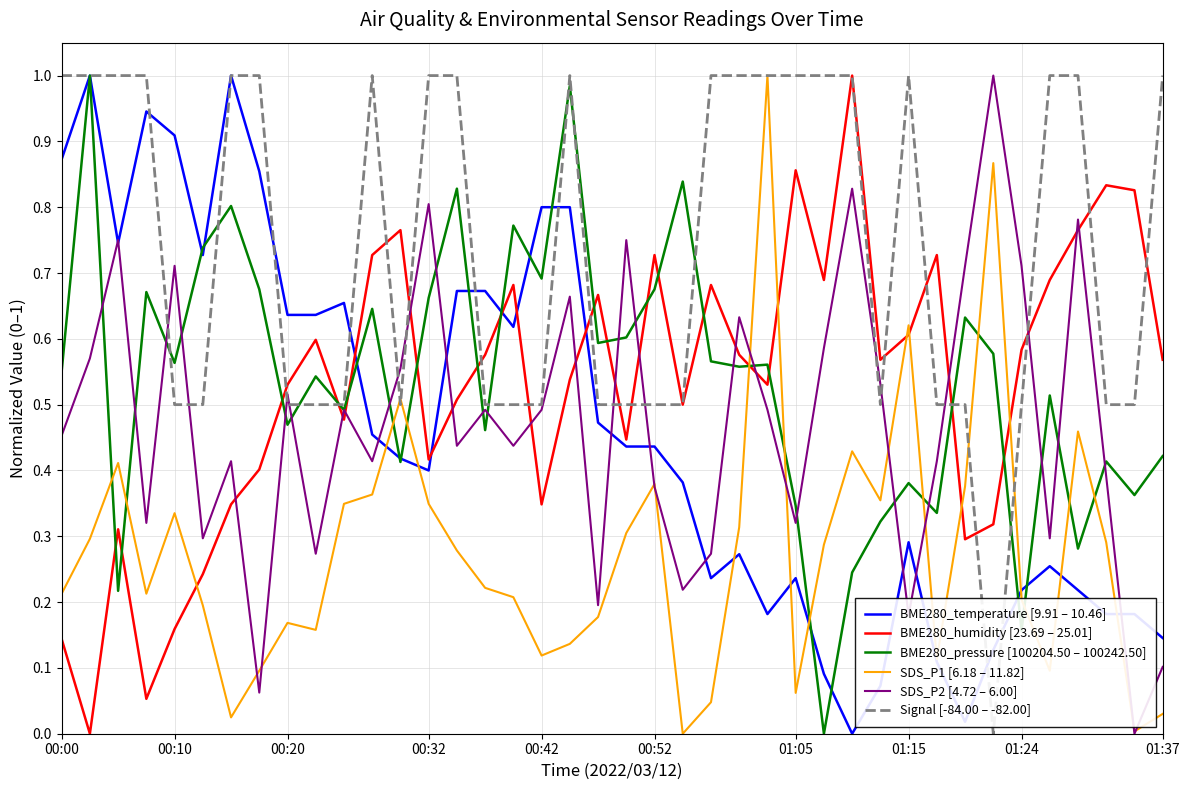

True or false: BME280_humidity [23.69 – 25.01] and SDS_P1 [6.18 – 11.82] cross at least once.

True